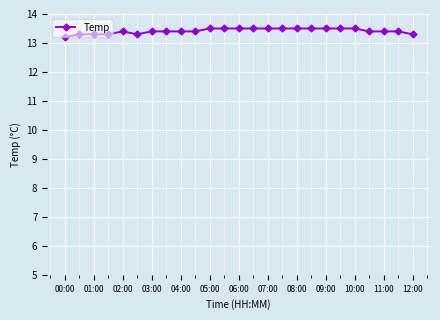

What is the value of the 20th point from the left?

13.5